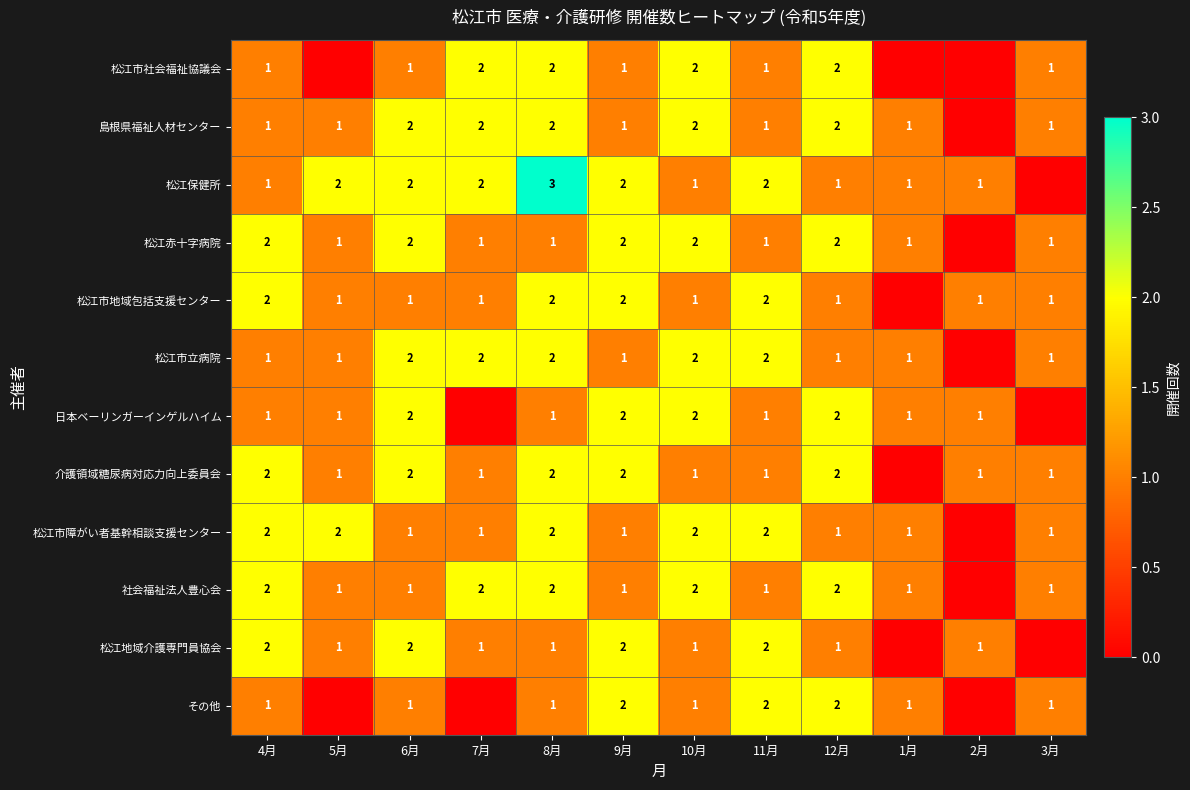

Is the value of 介護領域糖尿病対応力向上委員会 at 4月 greater than the value of 島根県福祉人材センター at 1月?

Yes